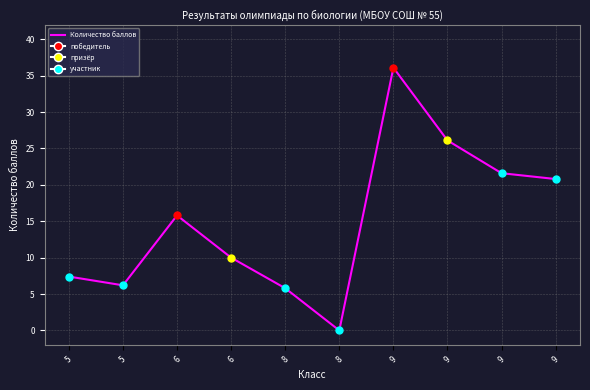

How many data points are less than 15?

5